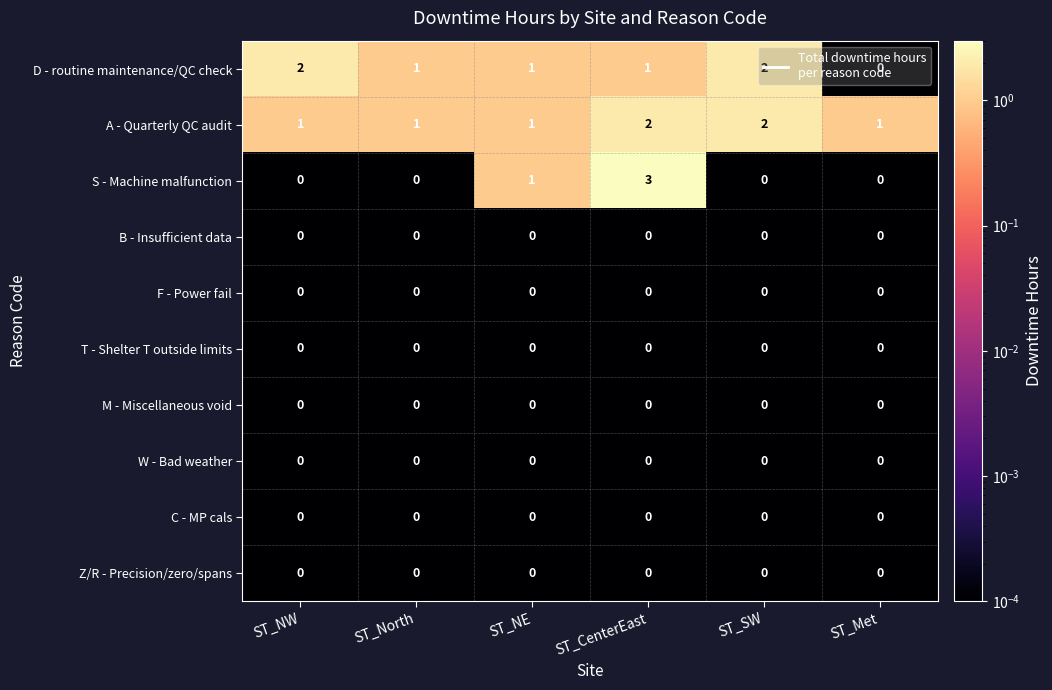

Which series has the largest range (max minus min)?

S - Machine malfunction